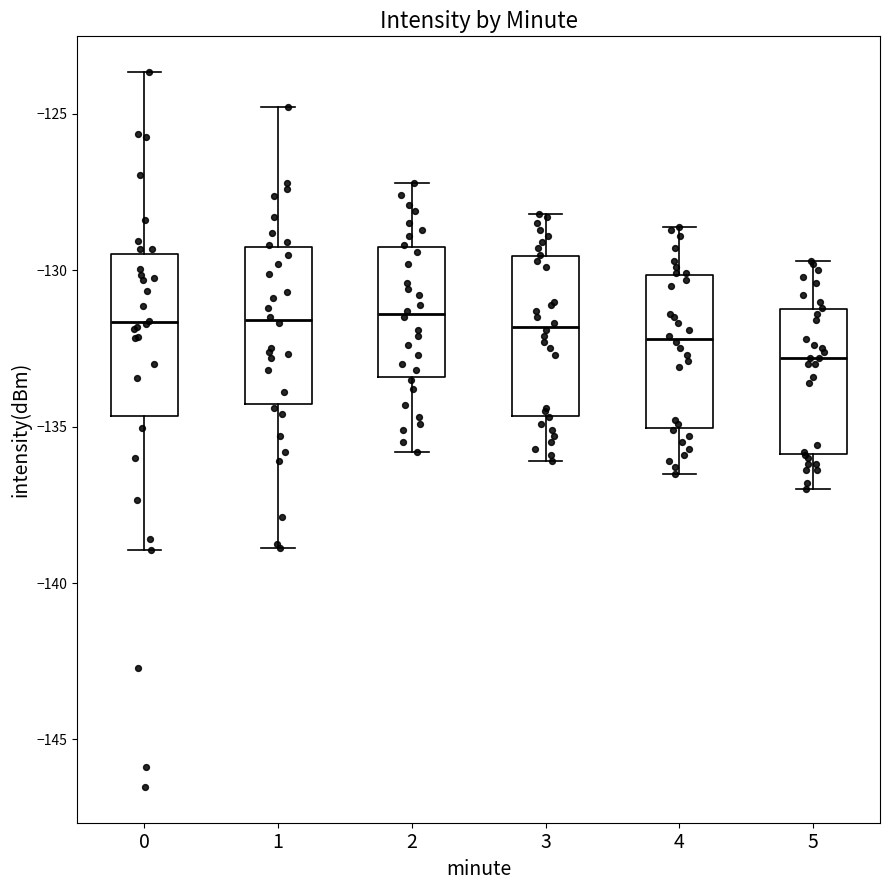

Reading left to right, read every box against the y-axis: the position of its median line, the range the box covers, and the ends of its whiskers. The values are not printed on the chart, so give them approximately, as read against the axis.

0: median -131.5, box -134.5 to -129.5, whiskers -139.0 to -123.5
1: median -131.5, box -134.5 to -129.5, whiskers -139.0 to -125.0
2: median -131.5, box -133.5 to -129.0, whiskers -136.0 to -127.0
3: median -132.0, box -134.5 to -129.5, whiskers -136.0 to -128.0
4: median -132.0, box -135.0 to -130.0, whiskers -136.5 to -128.5
5: median -133.0, box -136.0 to -131.0, whiskers -137.0 to -129.5